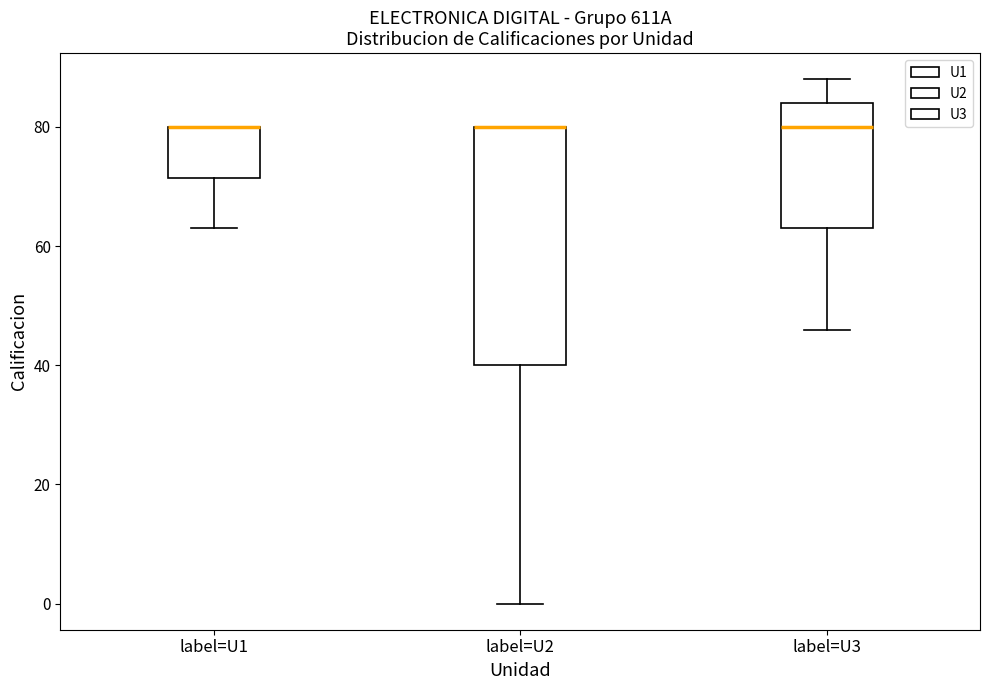

Reading left to right, transcribe this box plot: for each box, give where its median line is, the range the box spans, and where its two whiskers end, as read against the y-axis. The values are not printed on the chart, so give them approximately, as read against the axis.

label=U1: median 80 (drawn on the box's upper edge), box 72 to 80, whiskers 64 to 80
label=U2: median 80 (drawn on the box's upper edge), box 40 to 80, whiskers 0 to 80
label=U3: median 80, box 64 to 84, whiskers 46 to 88